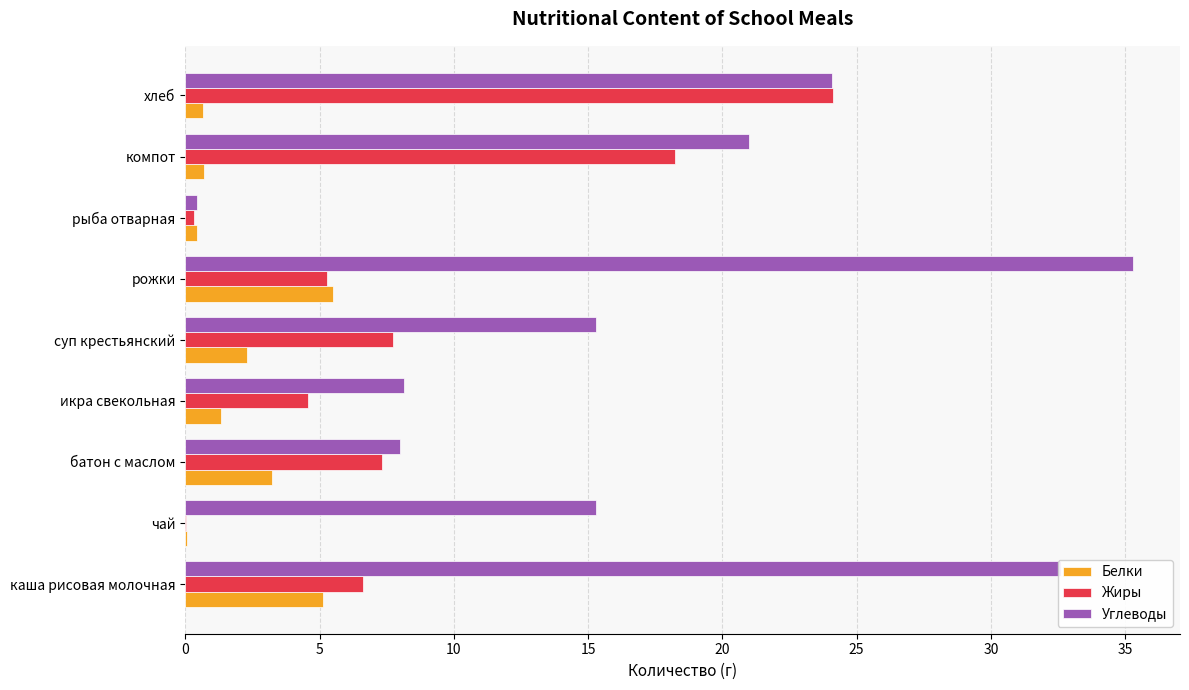

Is the value of Жиры at суп крестьянский greater than the value of Белки at хлеб?

Yes